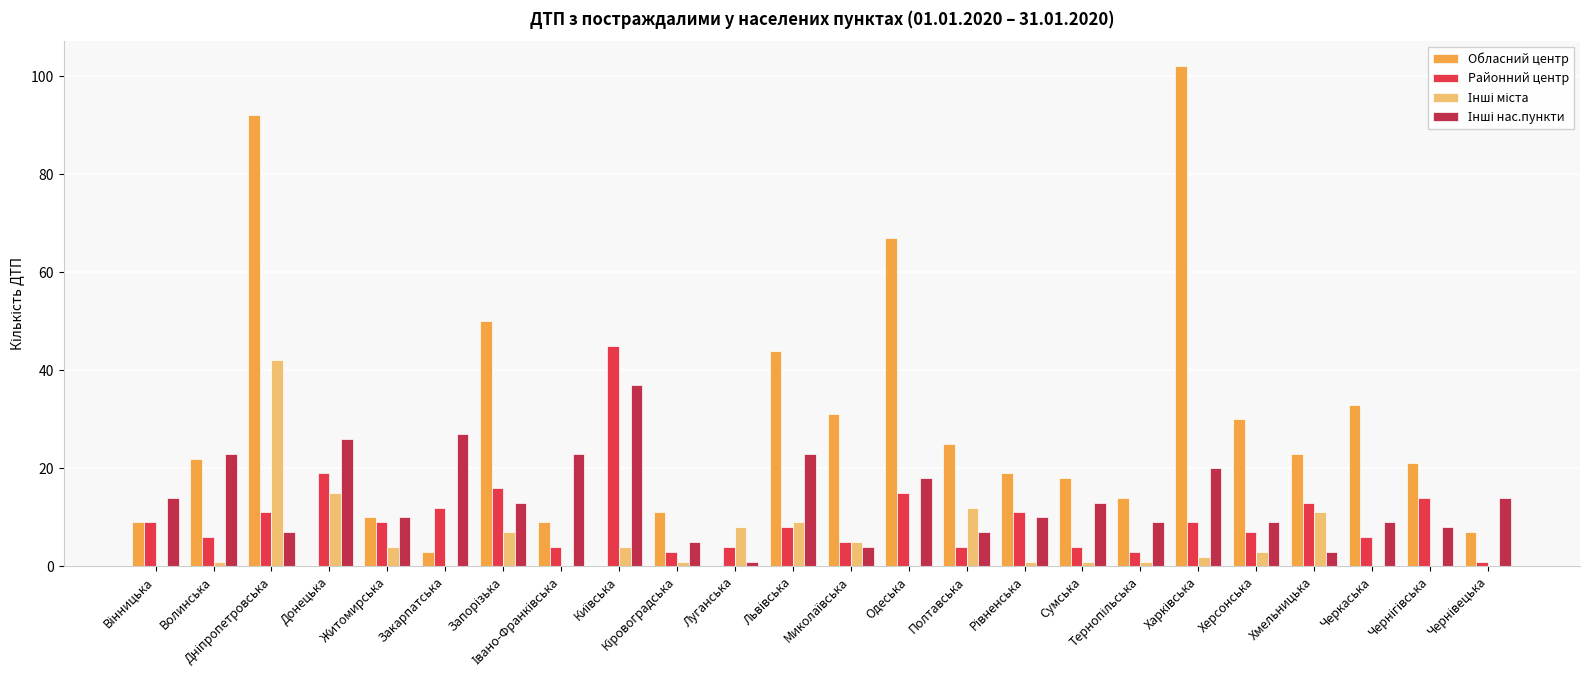

Which series has the largest total across all categories?

Обласний центр